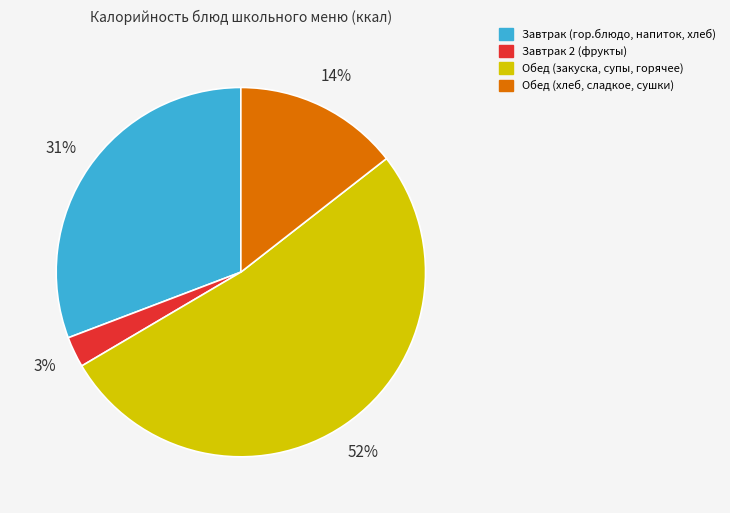

What is the smallest slice in the pie chart?

Завтрак 2 (фрукты)